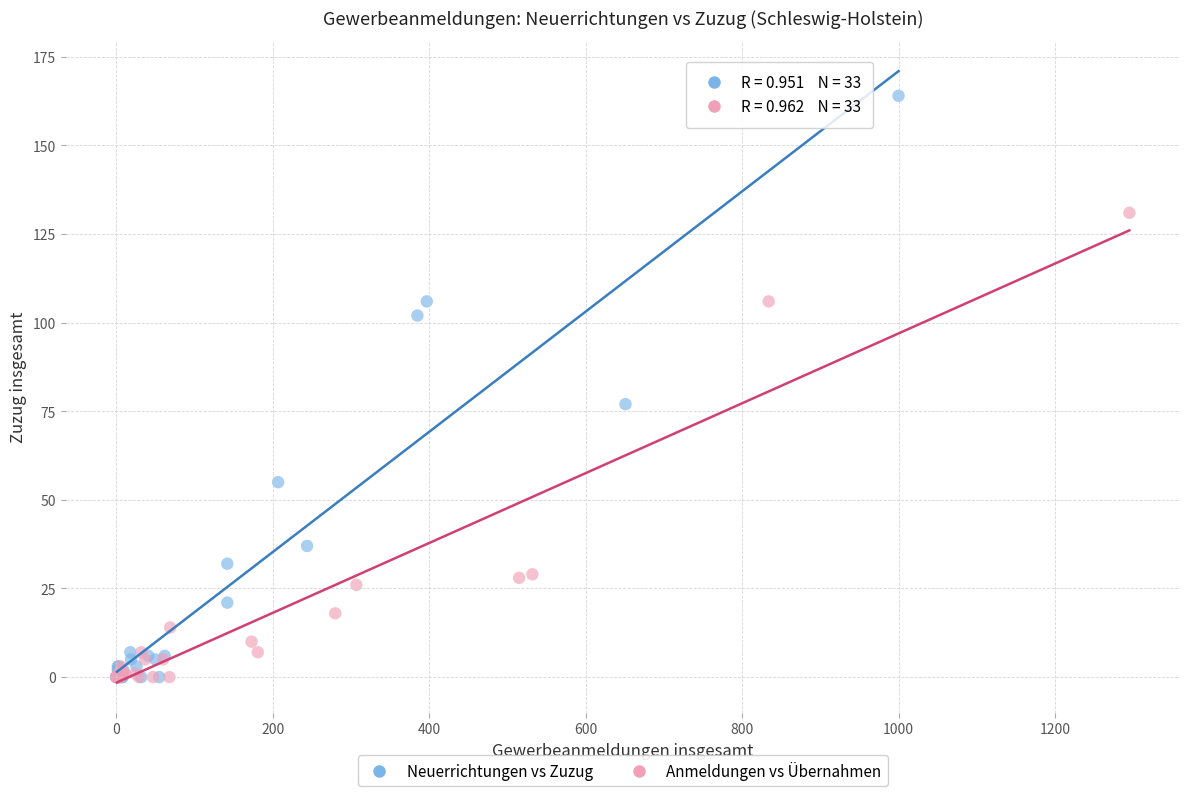

Which series has the largest Y range (max minus min)?

Neuerrichtungen vs Zuzug